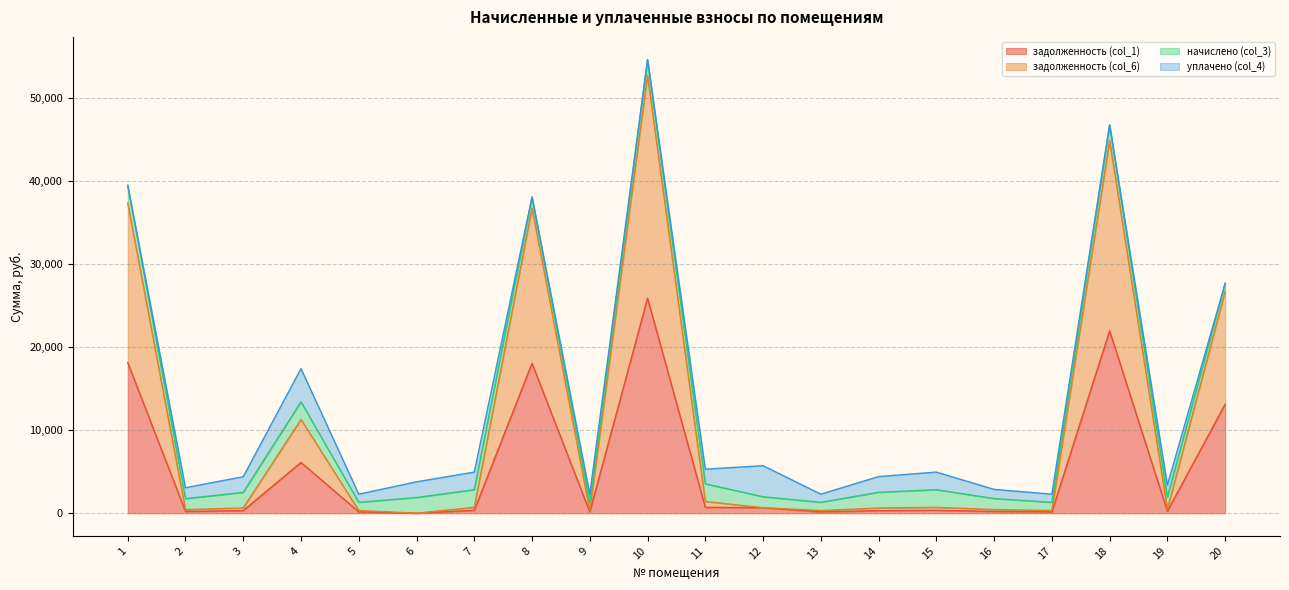

True or false: задолженность (col_1) and задолженность (col_6) intersect in this chart.

False